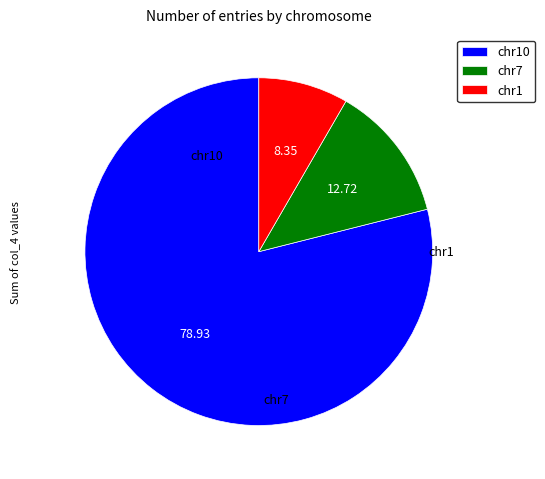

Do chr7 and chr1 together represent more than half of the pie?

No